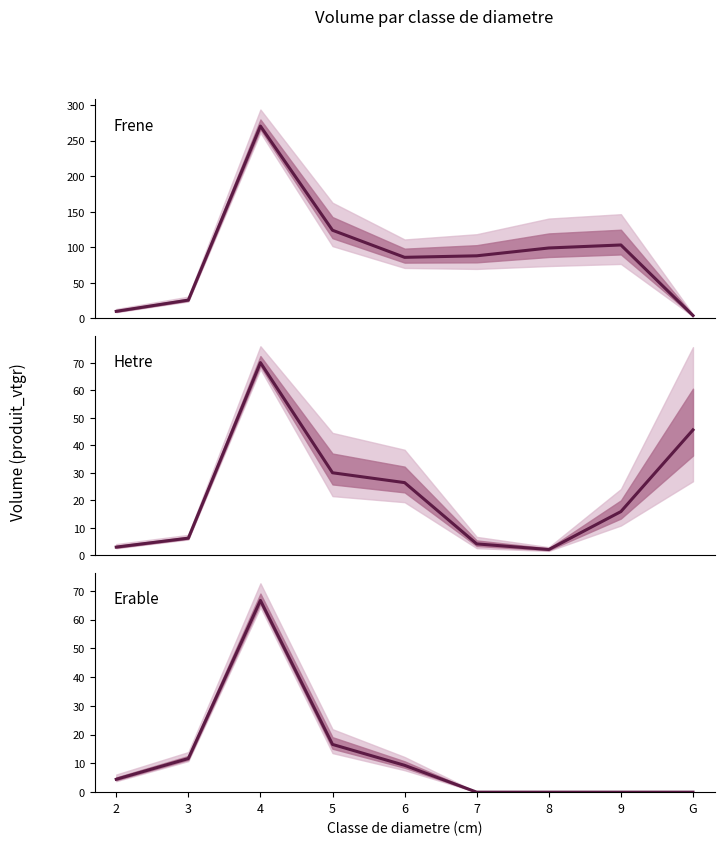

Reading left to right, list all the values displayed in this chart.

FRENE: 2=10.0	3=25.8	4=270.4	5=124.0	6=85.9	7=88.1	8=99.1	9=103.3	G=4.1
HETRE: 2=3.0	3=6.2	4=70.1	5=30.0	6=26.4	7=4.2	8=2.1	9=15.9	G=45.6
ERABLE: 2=4.5	3=11.7	4=66.7	5=16.6	6=9.3	7=0.0	8=0.0	9=0.0	G=0.0